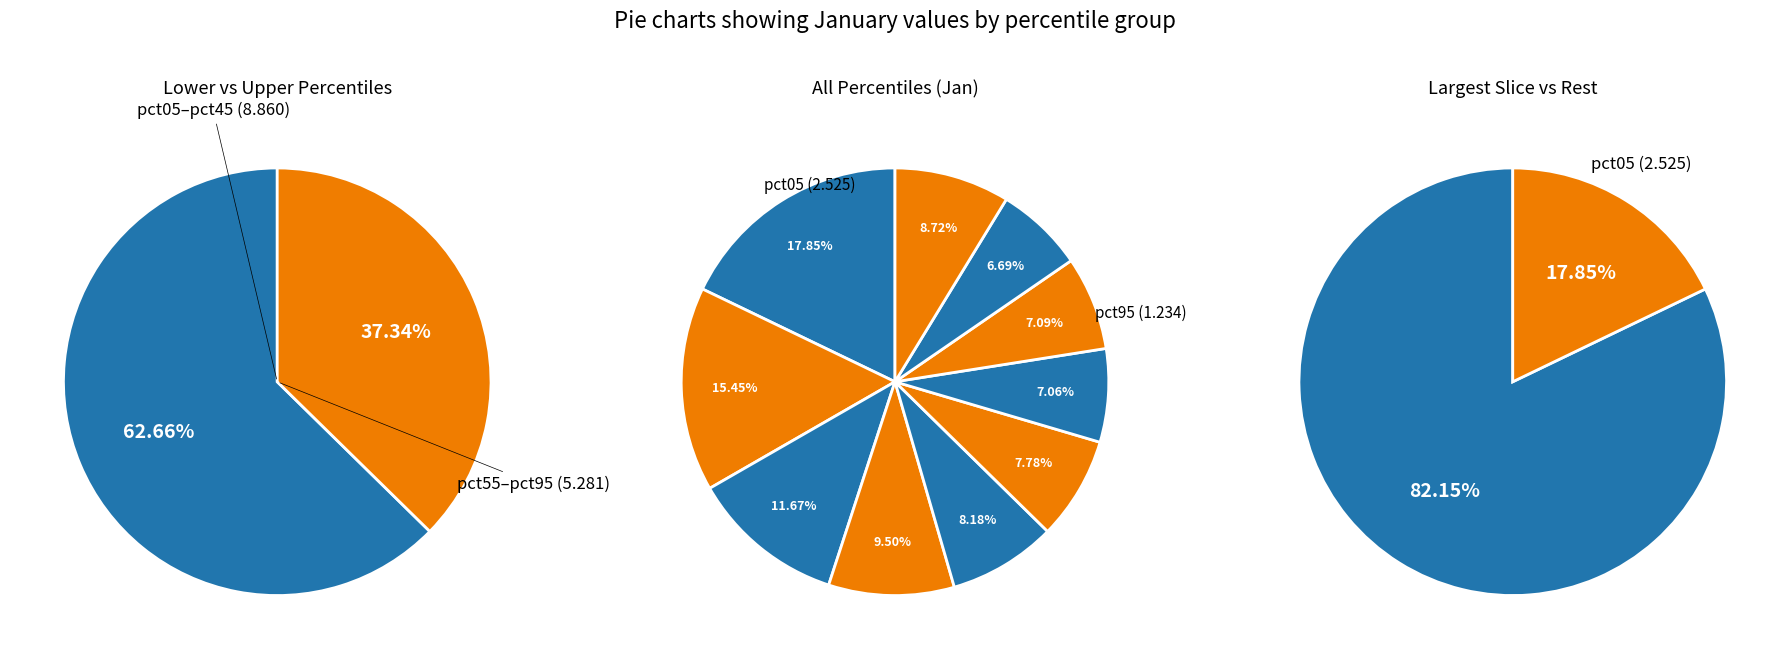

What percentage is the pct05 slice, to the nearest percent?

18%